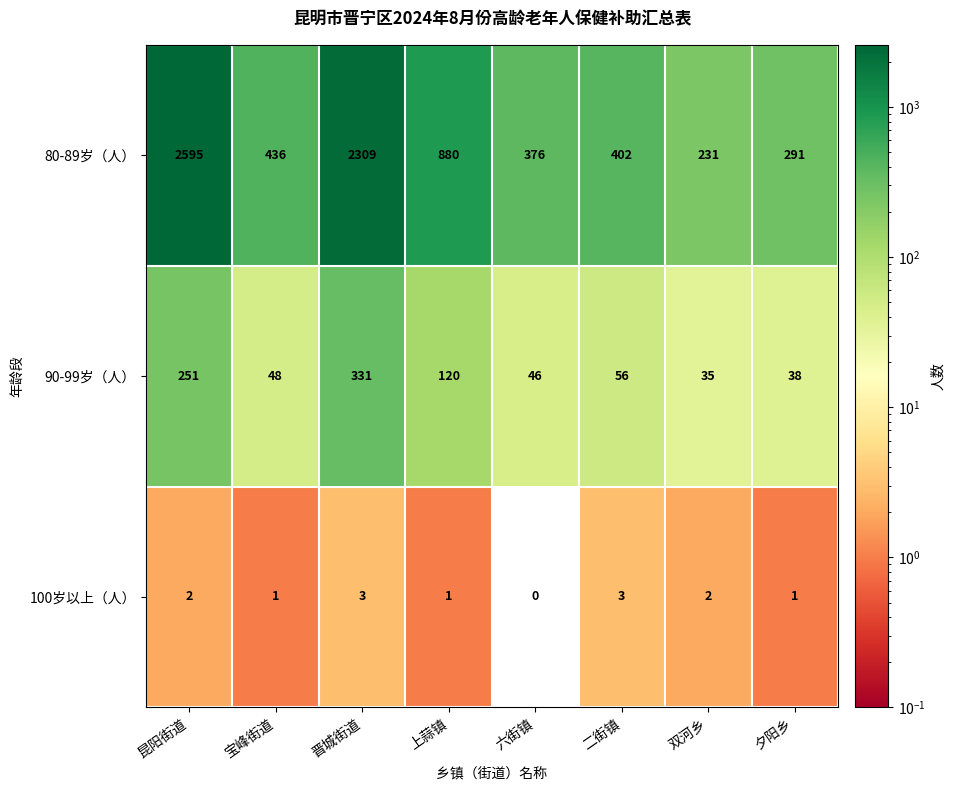

Which series has the largest total across all categories?

80-89岁（人）